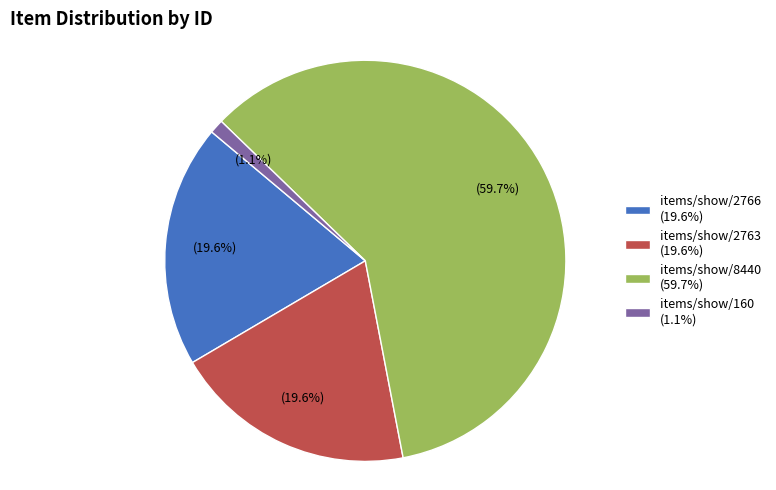

Is items/show/2766 the majority of the pie?

No